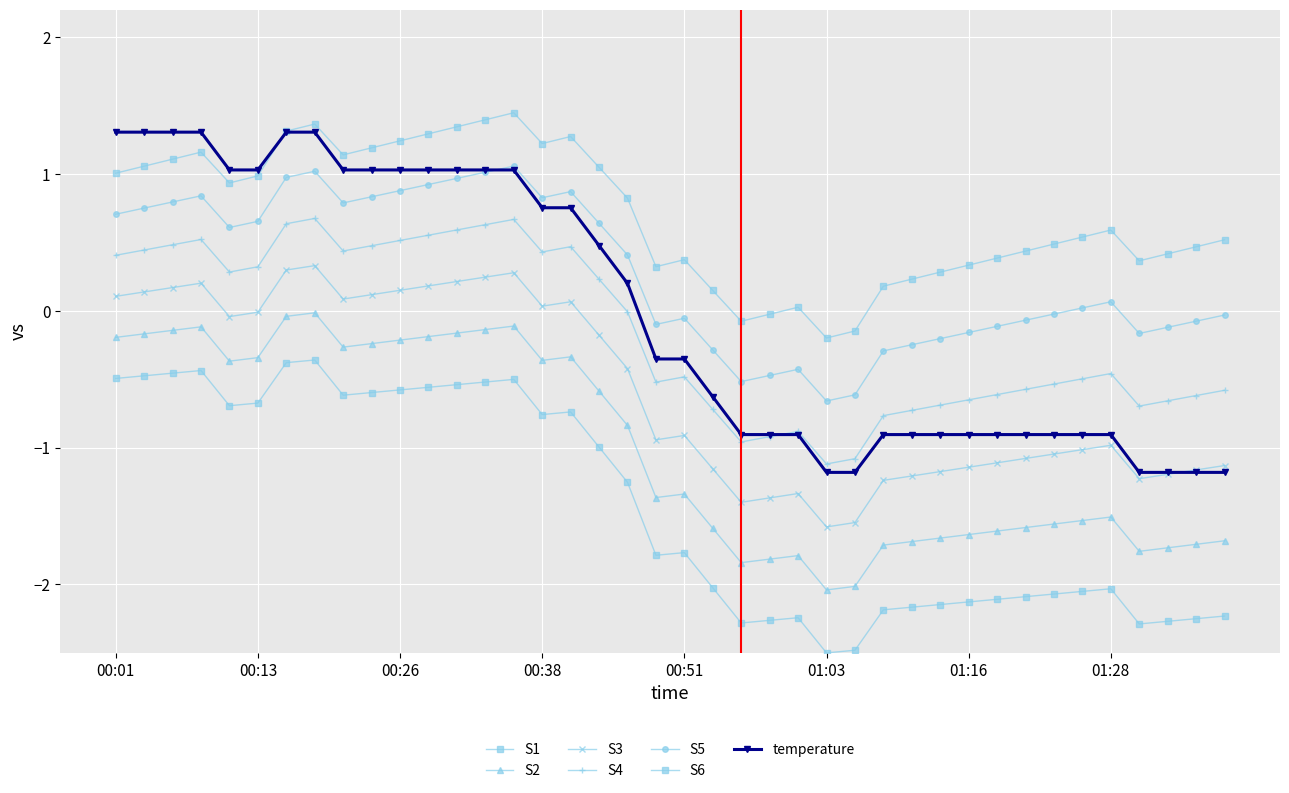

How many data points in S2 are above -1?

19